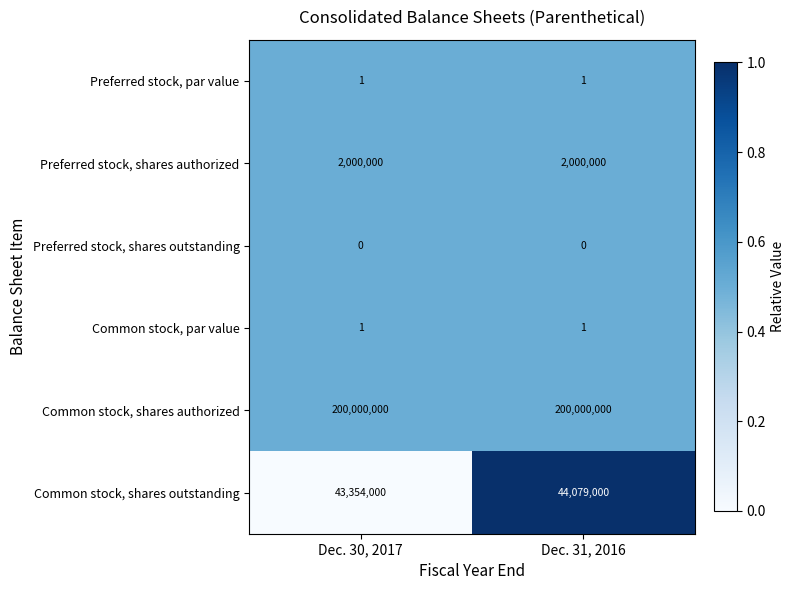

Read the Common stock, shares authorized value at Dec. 31, 2016.

200000000